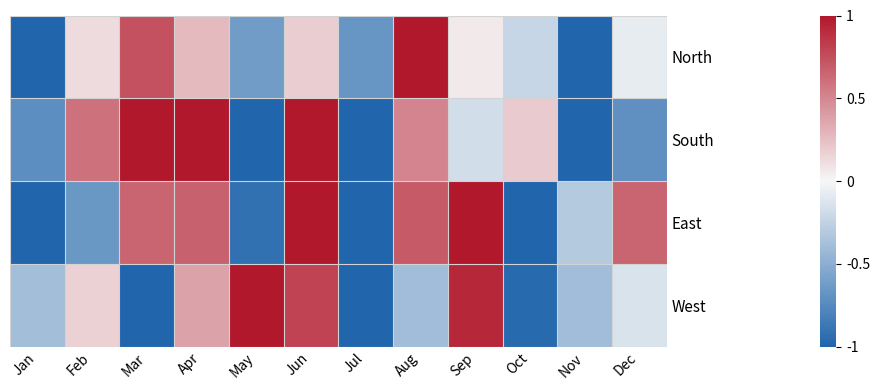

Reading left to right, transcribe all the data shown in this chart.

North: Jan=-1.0	Feb=0.1	Mar=0.7	Apr=0.3	May=-0.6	Jun=0.2	Jul=-0.7	Aug=1.0	Sep=0.1	Oct=-0.2	Nov=-1.0	Dec=-0.1
South: Jan=-0.7	Feb=0.6	Mar=1.0	Apr=1.0	May=-1.0	Jun=1.0	Jul=-1.0	Aug=0.5	Sep=-0.2	Oct=0.2	Nov=-1.0	Dec=-0.7
East: Jan=-1.0	Feb=-0.7	Mar=0.7	Apr=0.7	May=-0.9	Jun=1.0	Jul=-1.0	Aug=0.7	Sep=1.0	Oct=-1.0	Nov=-0.3	Dec=0.7
West: Jan=-0.4	Feb=0.2	Mar=-1.0	Apr=0.4	May=1.0	Jun=0.8	Jul=-1.0	Aug=-0.4	Sep=0.9	Oct=-1.0	Nov=-0.4	Dec=-0.1